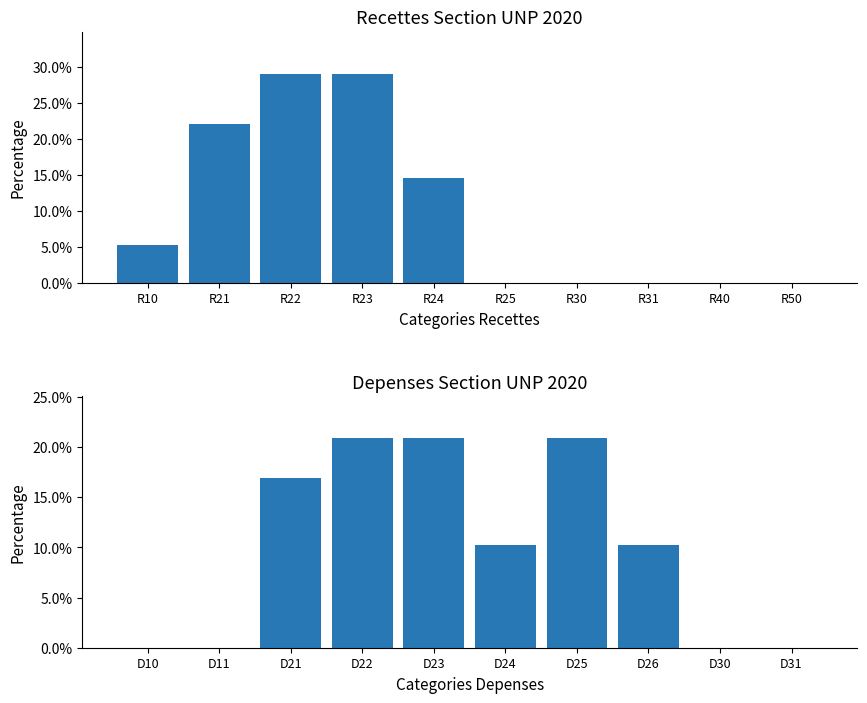

True or false: Recettes has a value of -16.5 at R30.

False